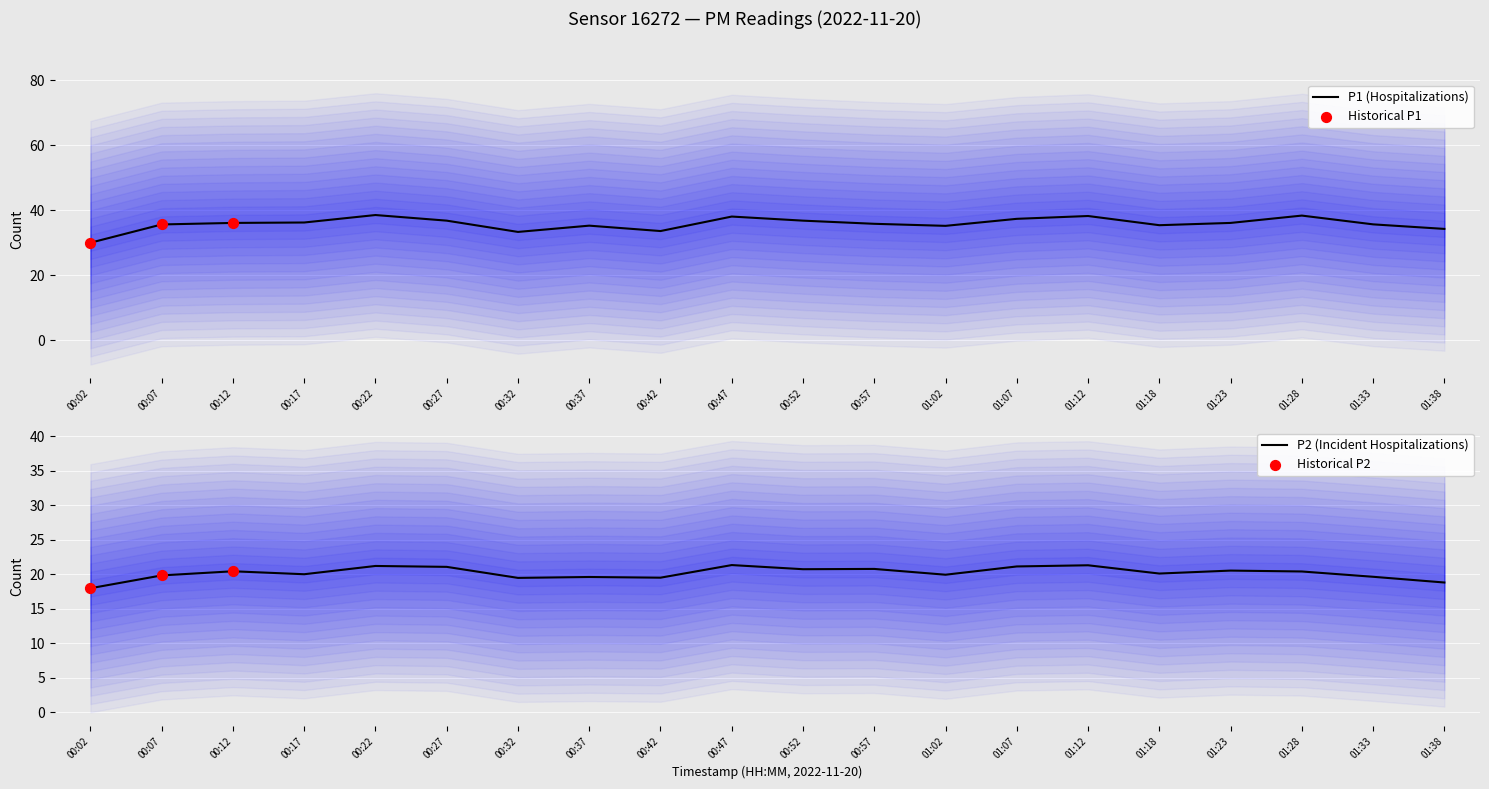

Which series reaches the maximum Y coordinate?

P1